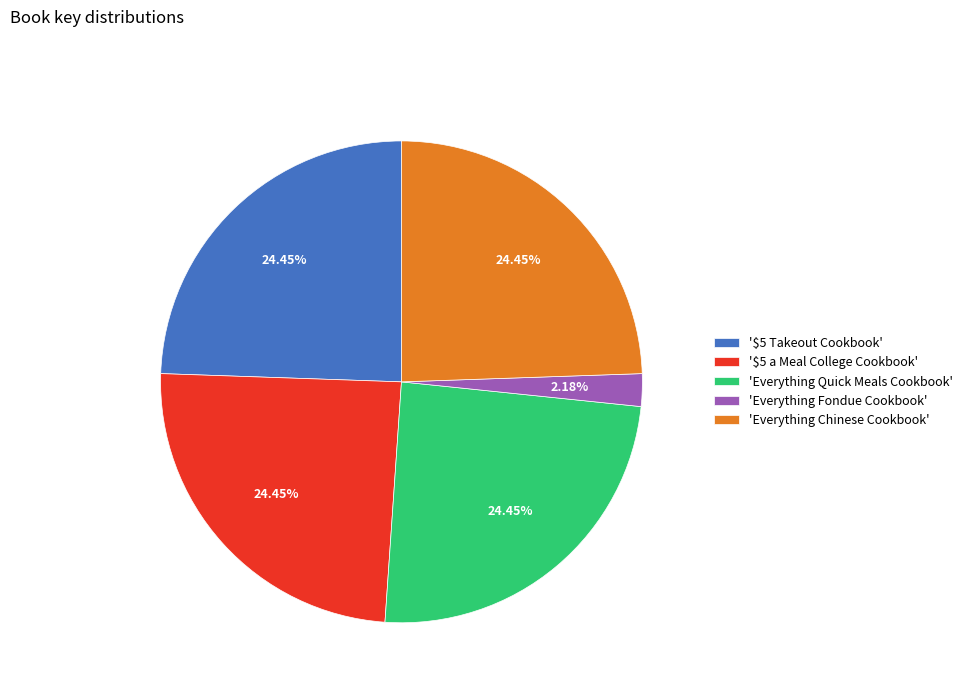

To the nearest percent, what is the average slice percentage?

20%